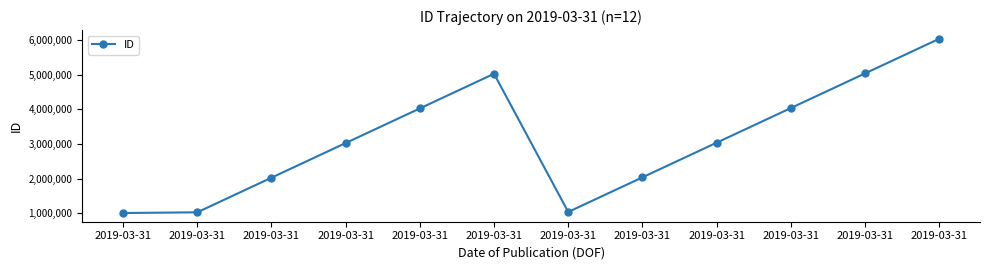

What is the sum of all values?

37403828